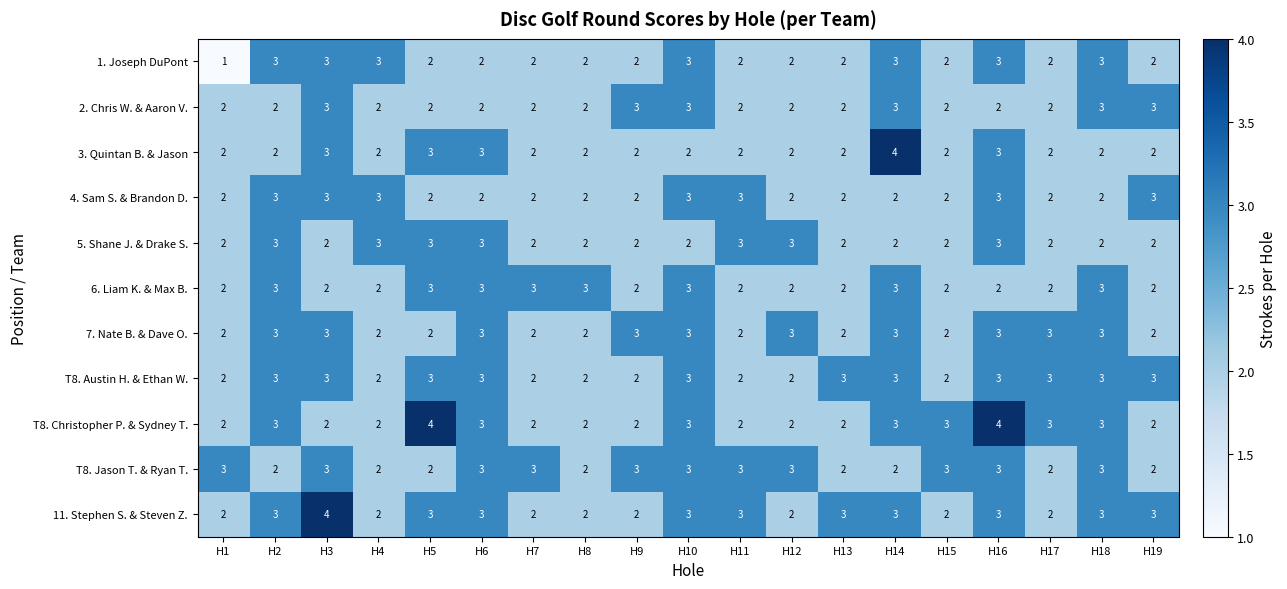

The value of T8. Christopher P. & Sydney T. at H13 is 2. True or false?

True